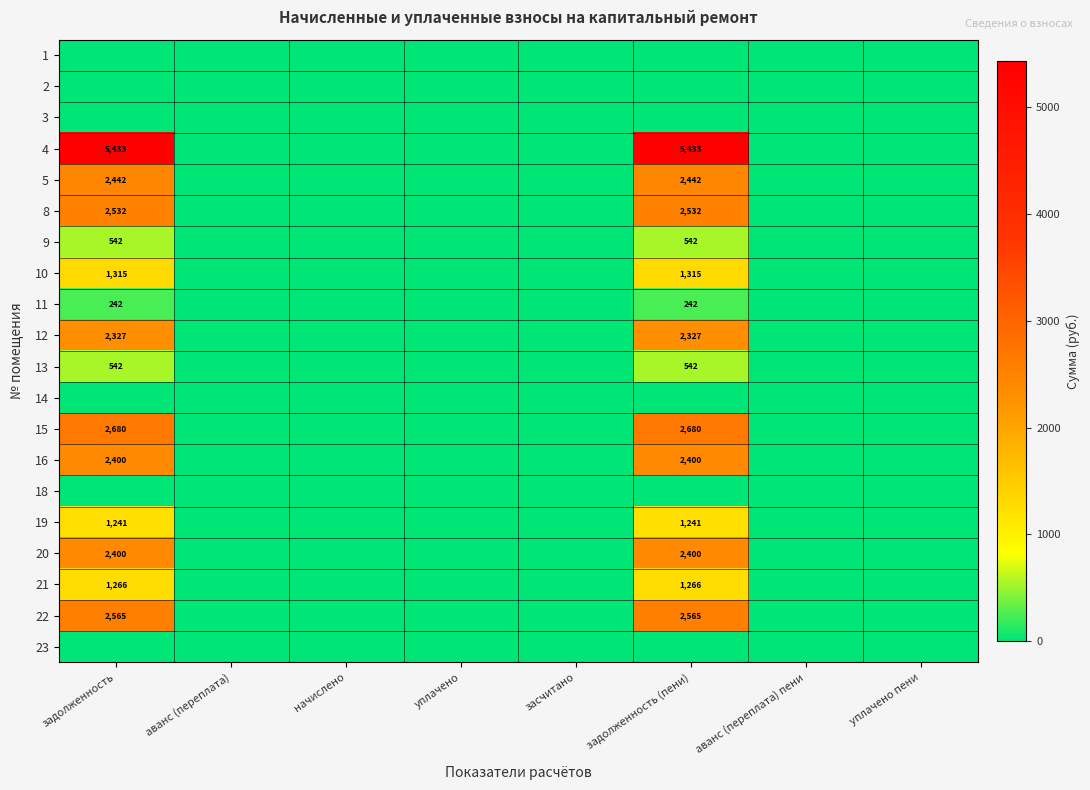

Is it true that 21 equals 751 at задолженность?

False